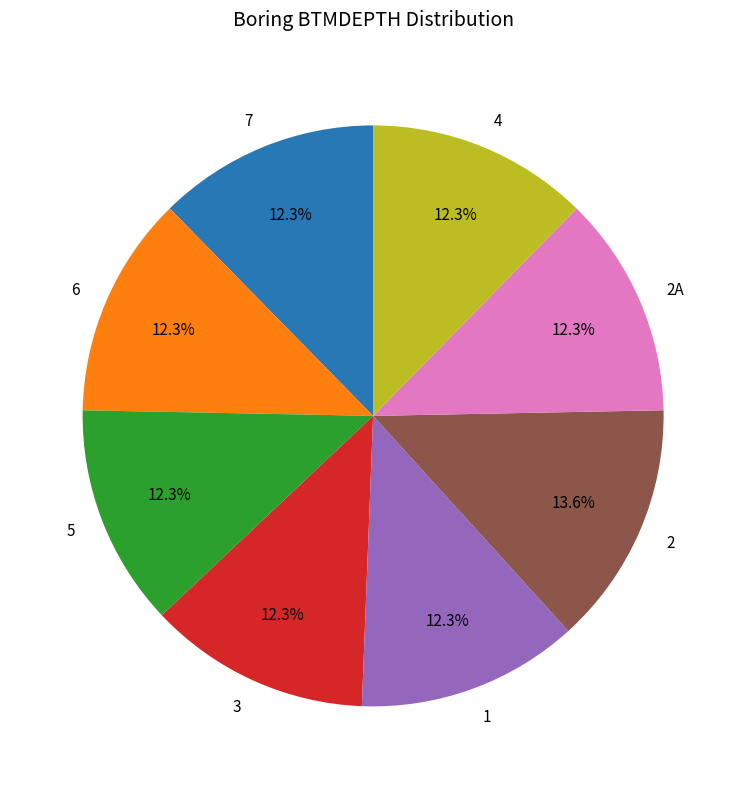

The 7 slice represents 12% of the pie. True or false?

True